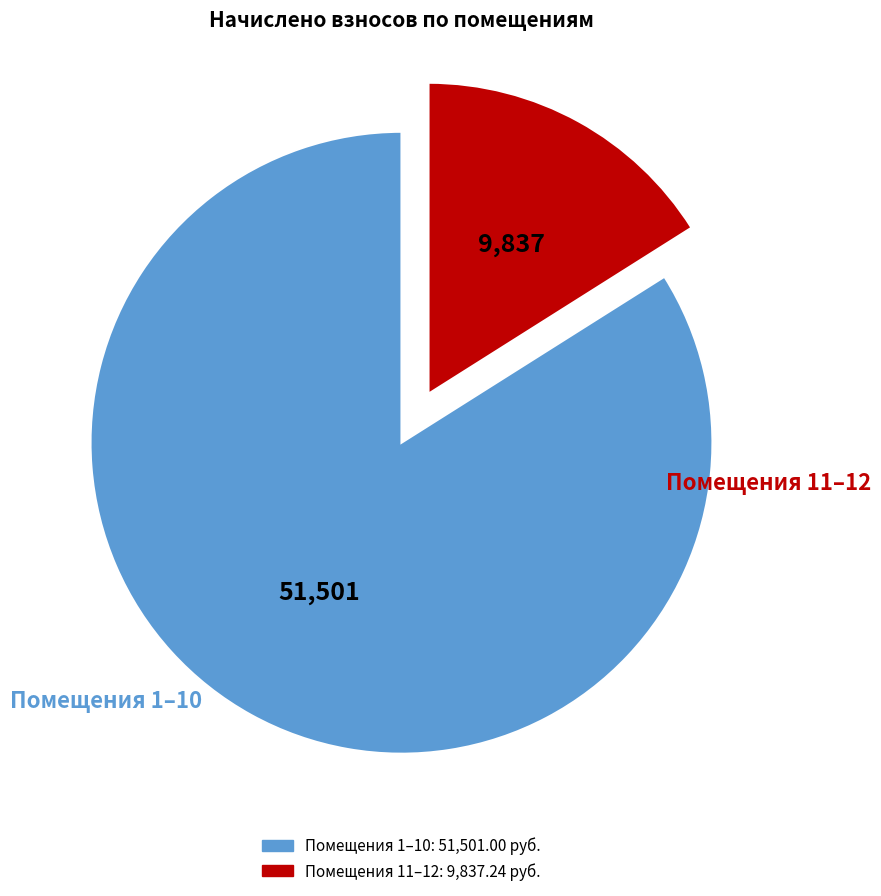

Is there a majority slice in this chart?

Yes